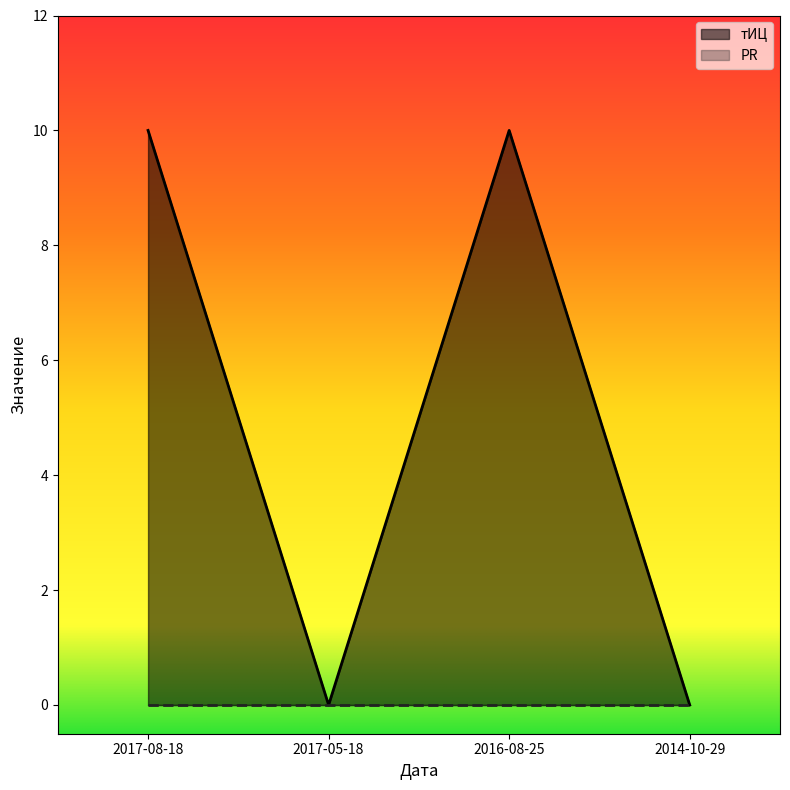

What is the difference between the maximum and second lowest values?

10